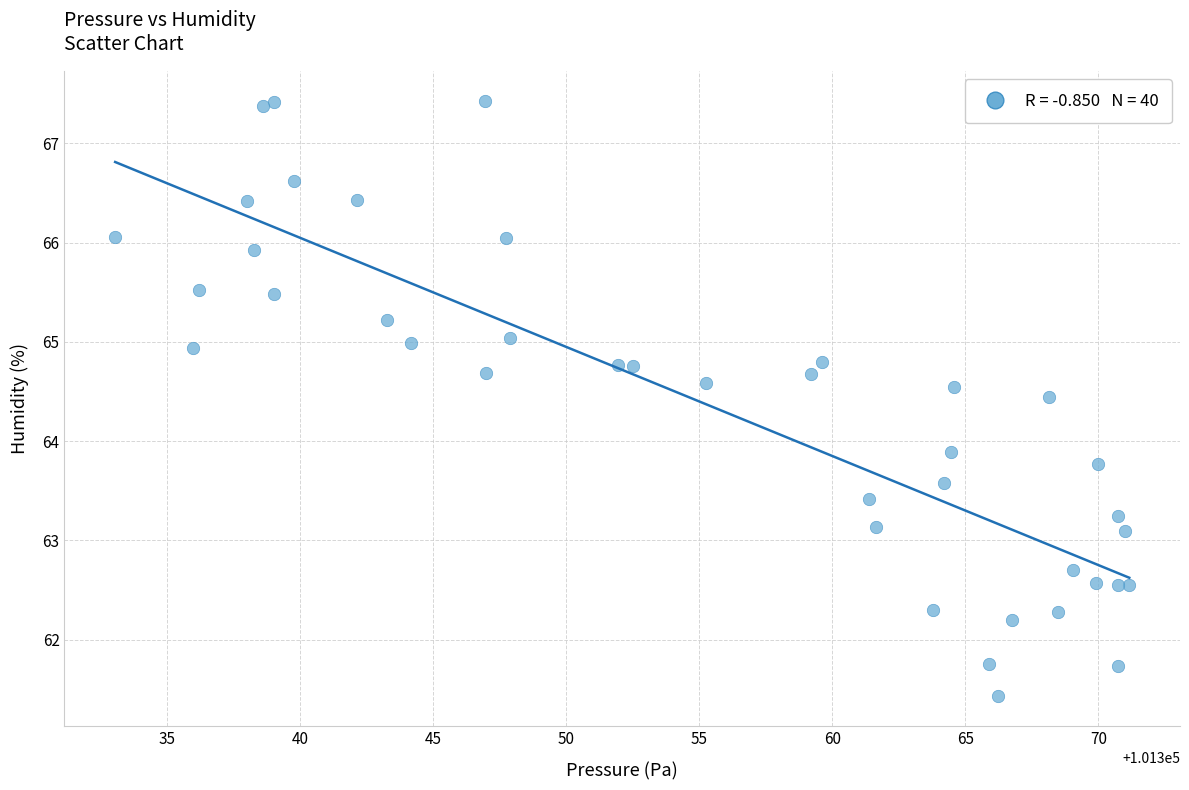

What Y value in the scatter plot is closest to 64?

63.9